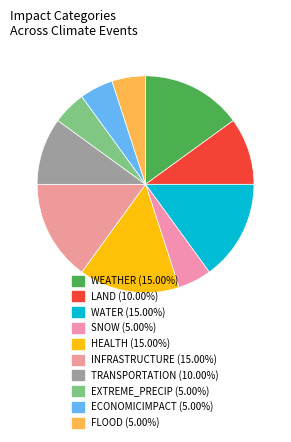

Which slice is the smallest?

SNOW